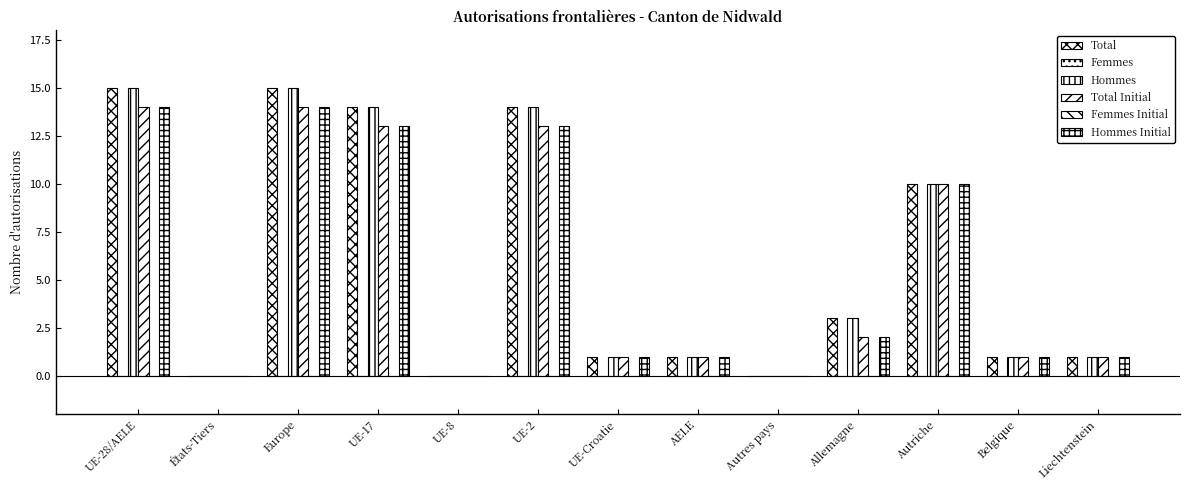

What is the label of the 2nd bar from the left?

États-Tiers